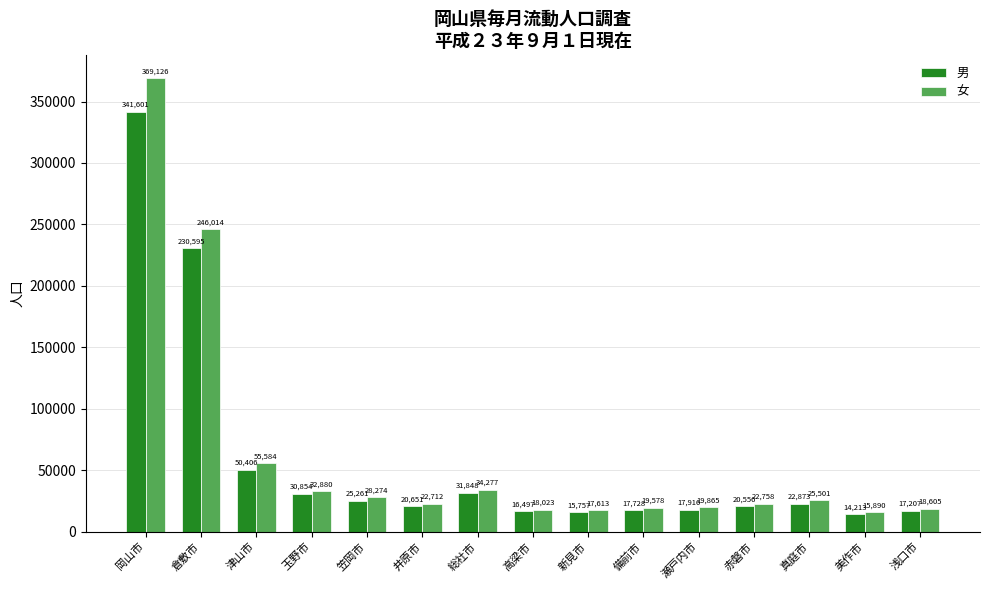

How many categories are shown in the chart?

15